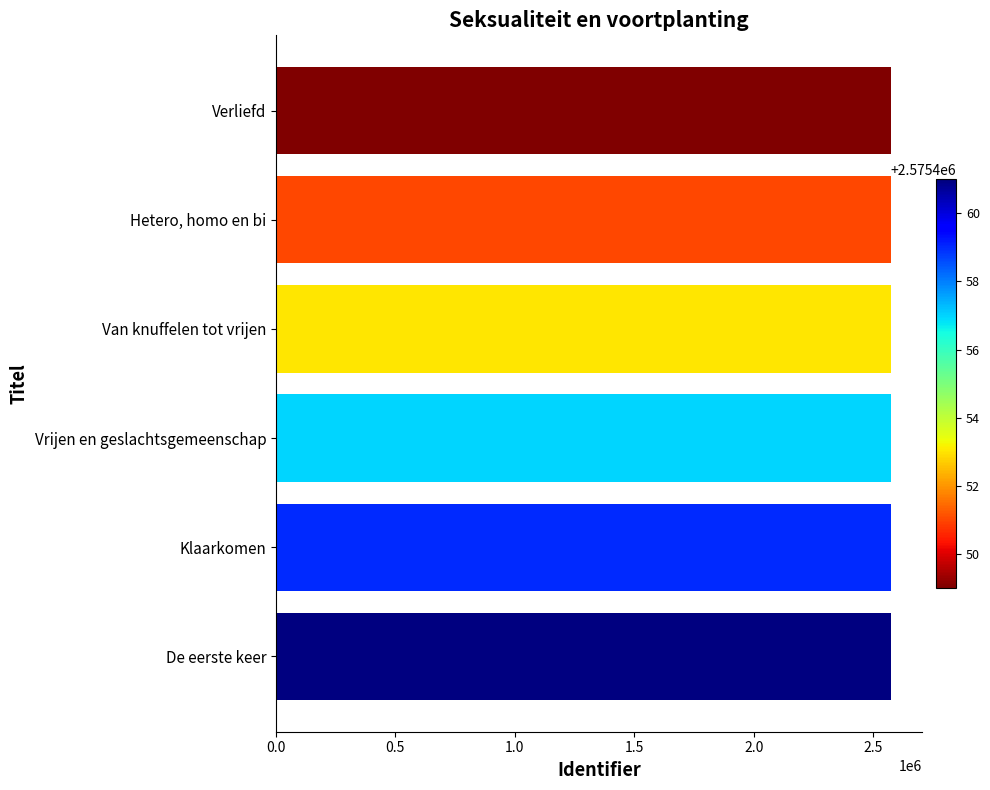

What is the approximate value at Vrijen en geslachtsgemeenschap?

2575457